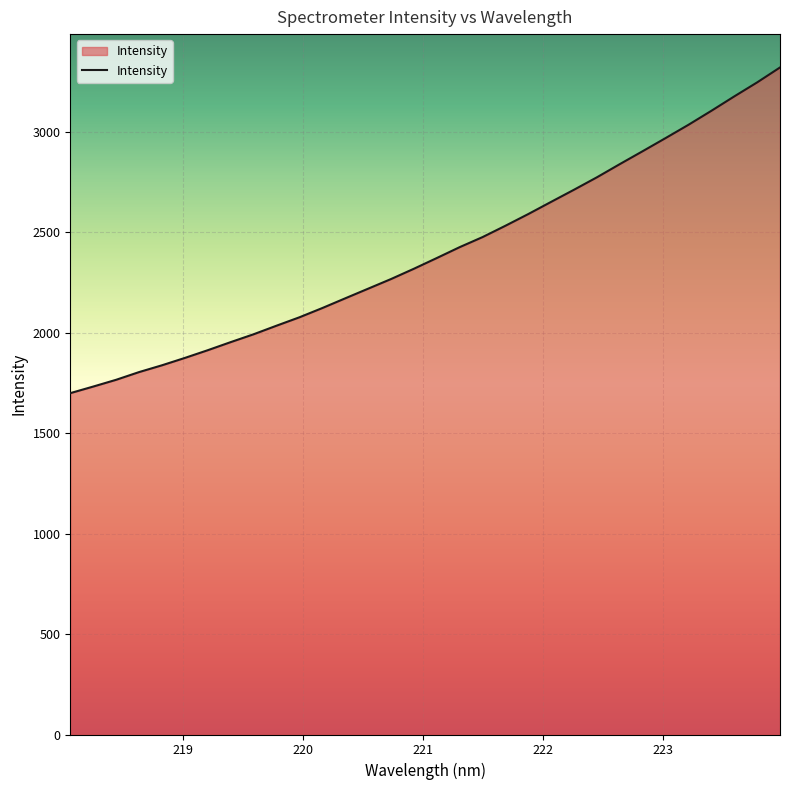

What is the minimum value shown in the chart?

1698.4